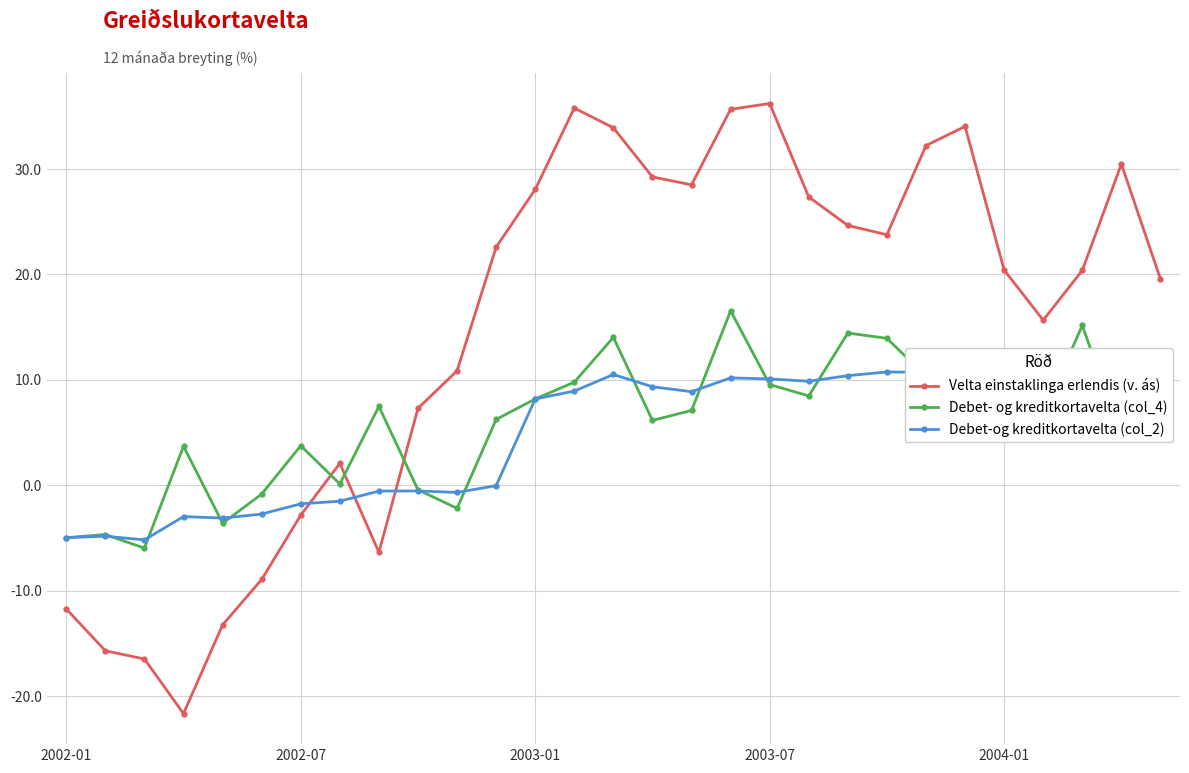

Which series has the largest total across all categories?

Velta einstaklinga erlendis (v. ás)